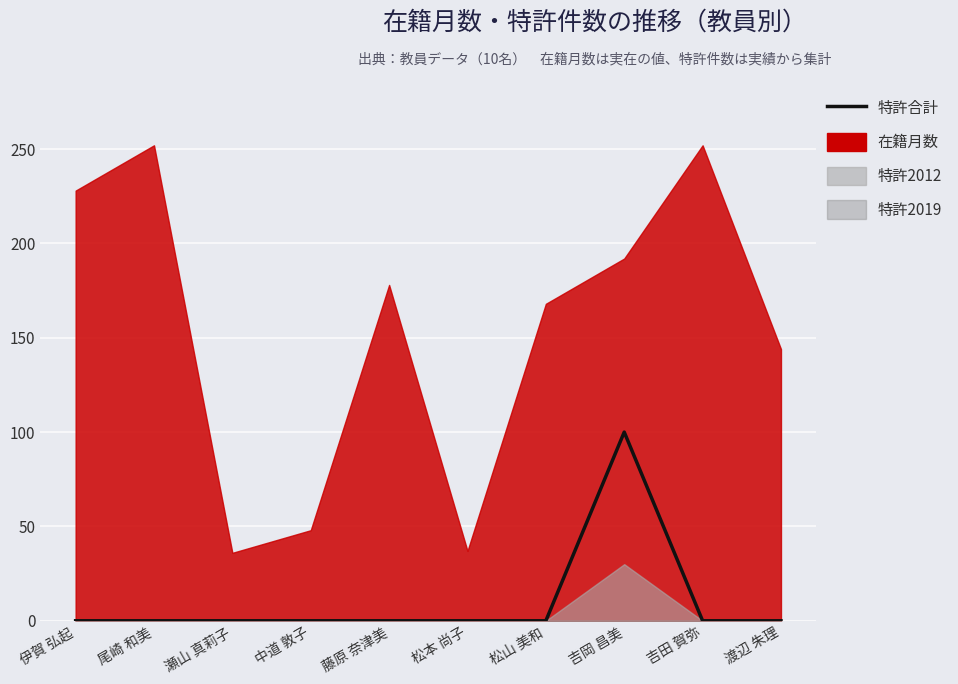

How many lines are shown in the chart?

1